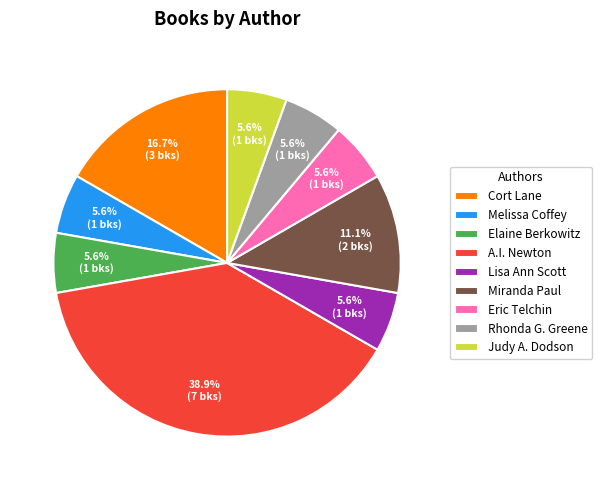

Is there a majority slice in this chart?

No